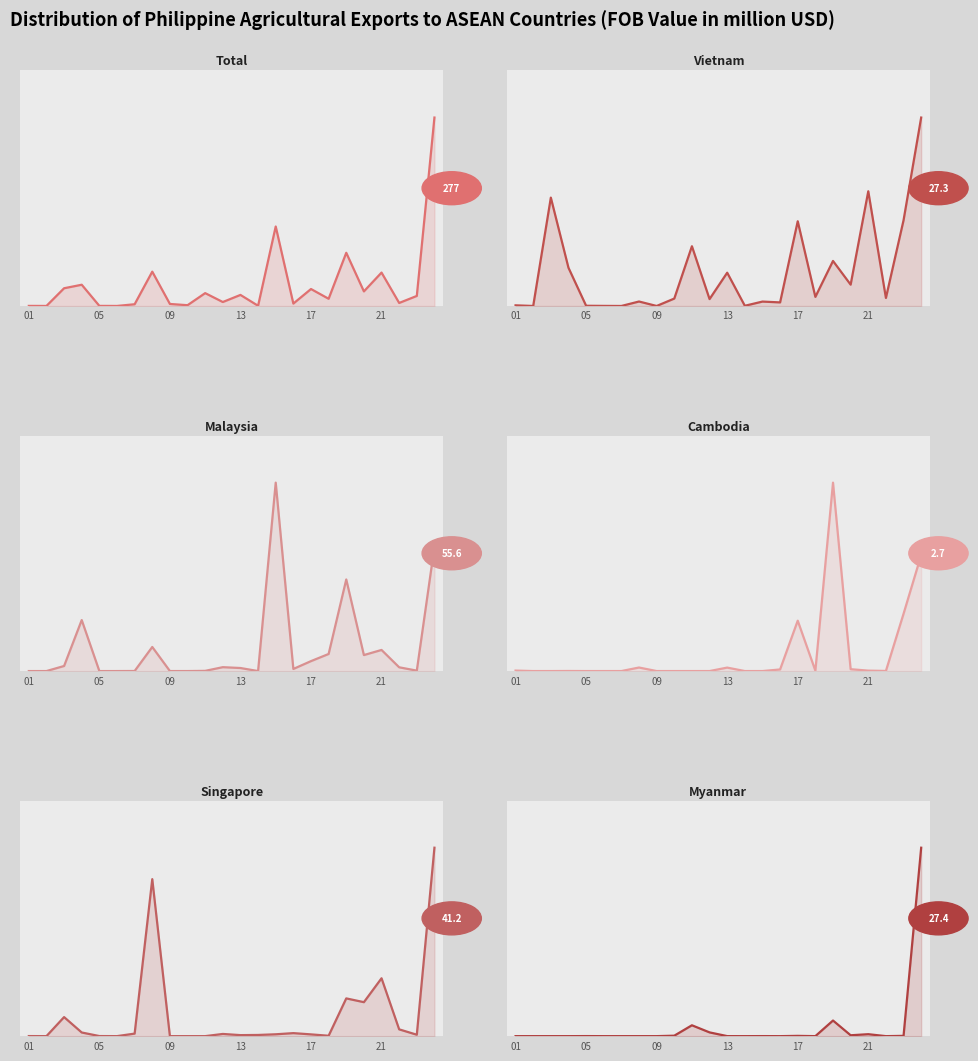

What is the average value of the Cambodia (col_3) series?

0.4